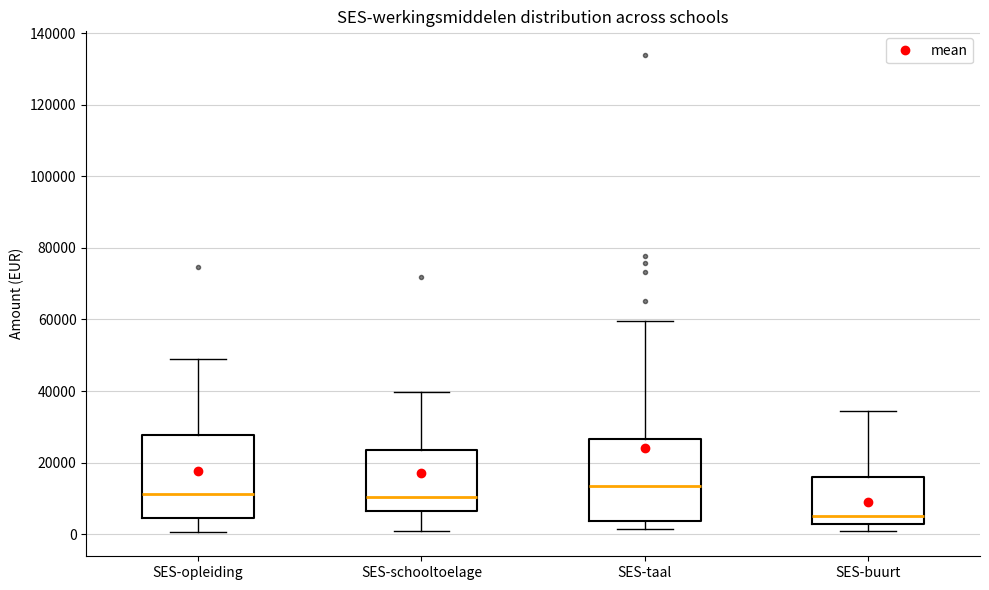

Reading left to right, transcribe this box plot: for each box, give where its median line is, the range the box spans, and where its two whiskers end, as read against the y-axis. The values are not printed on the chart, so give them approximately, as read against the axis.

SES-opleiding: median 12000, box 4000 to 28000, whiskers 0 to 50000
SES-schooltoelage: median 10000, box 6000 to 24000, whiskers 2000 to 40000
SES-taal: median 14000, box 4000 to 26000, whiskers 2000 to 60000
SES-buurt: median 6000, box 2000 to 16000, whiskers 0 to 34000